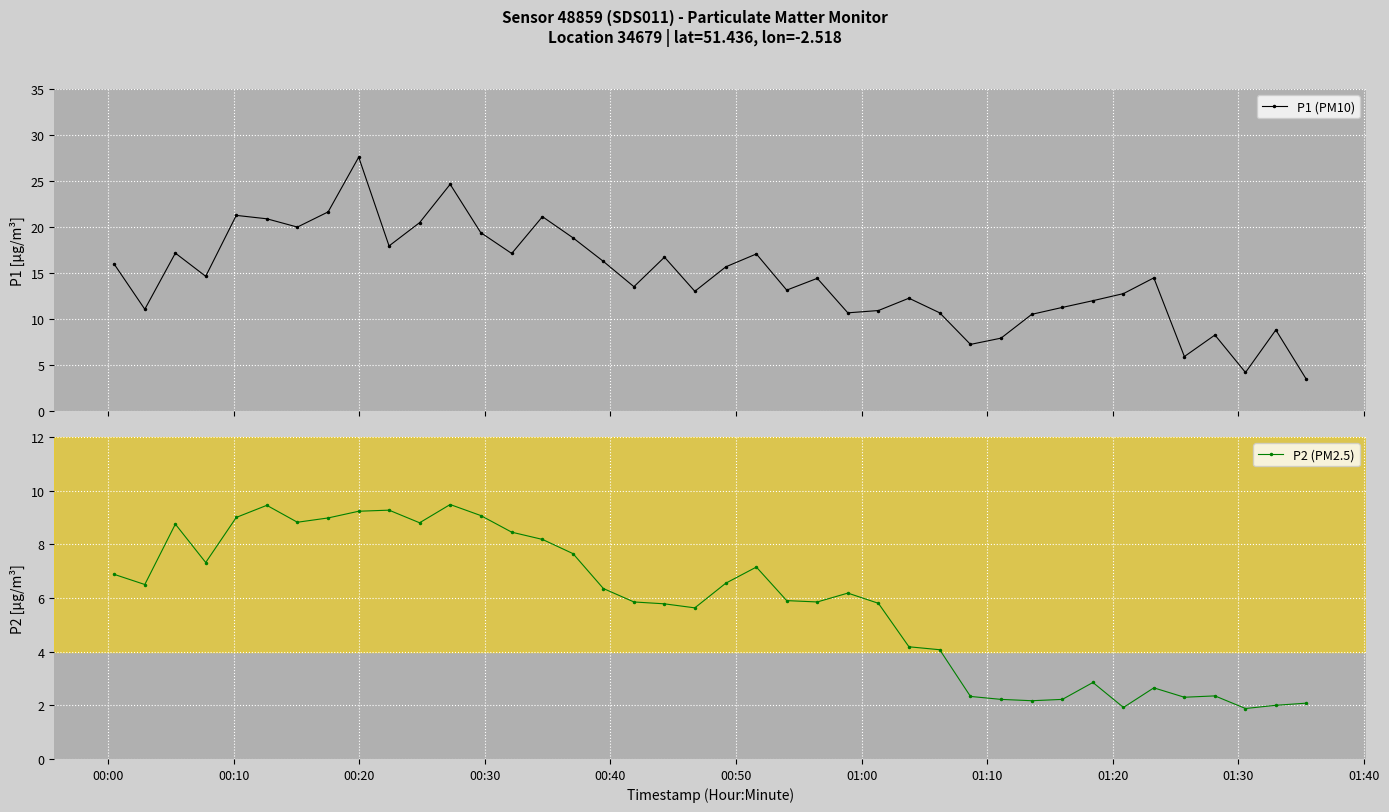

What is the highest value of the P2 (PM2.5) series?

9.5